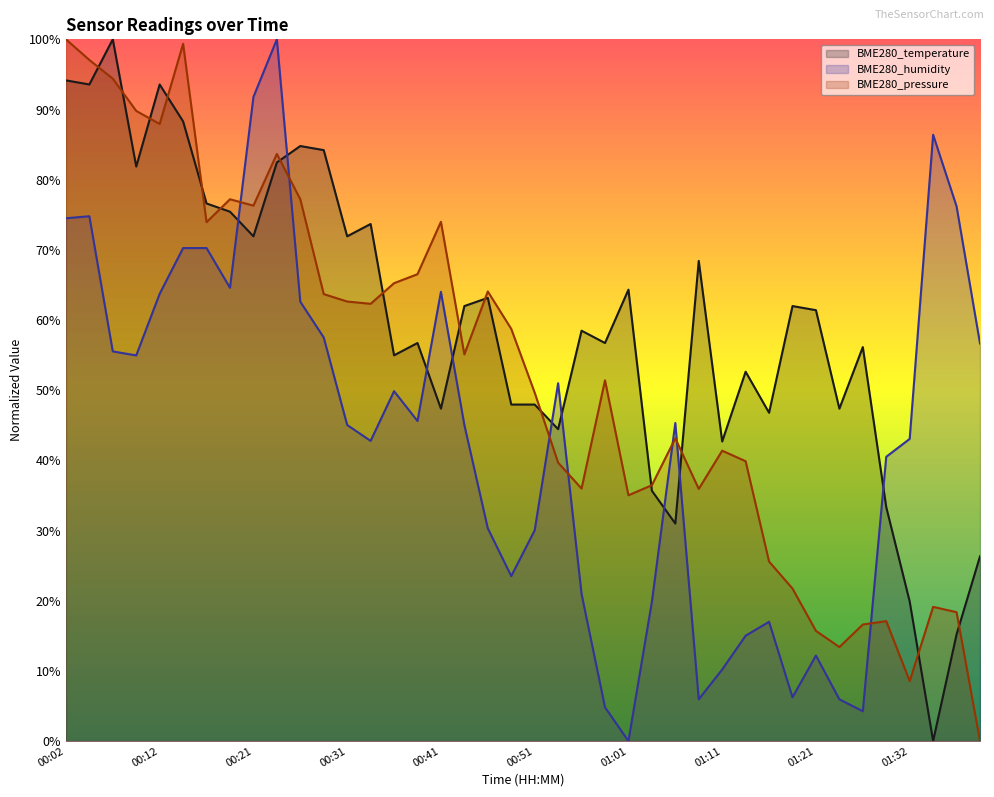

Rank the series by their maximum value, from lowest to highest.

BME280_temperature, BME280_humidity, BME280_pressure